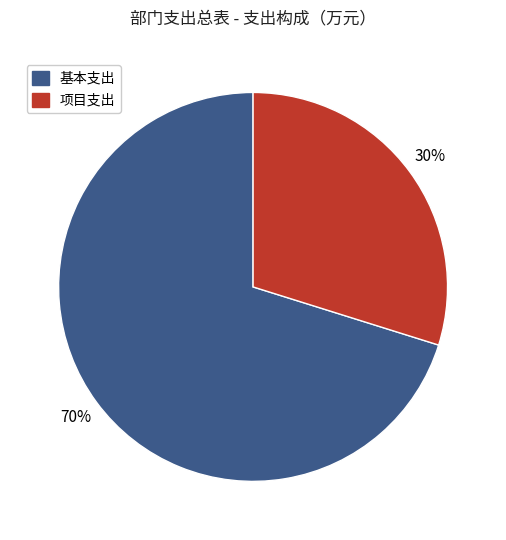

To the nearest percent, what is the difference between the largest and smallest slice percentages?

40%